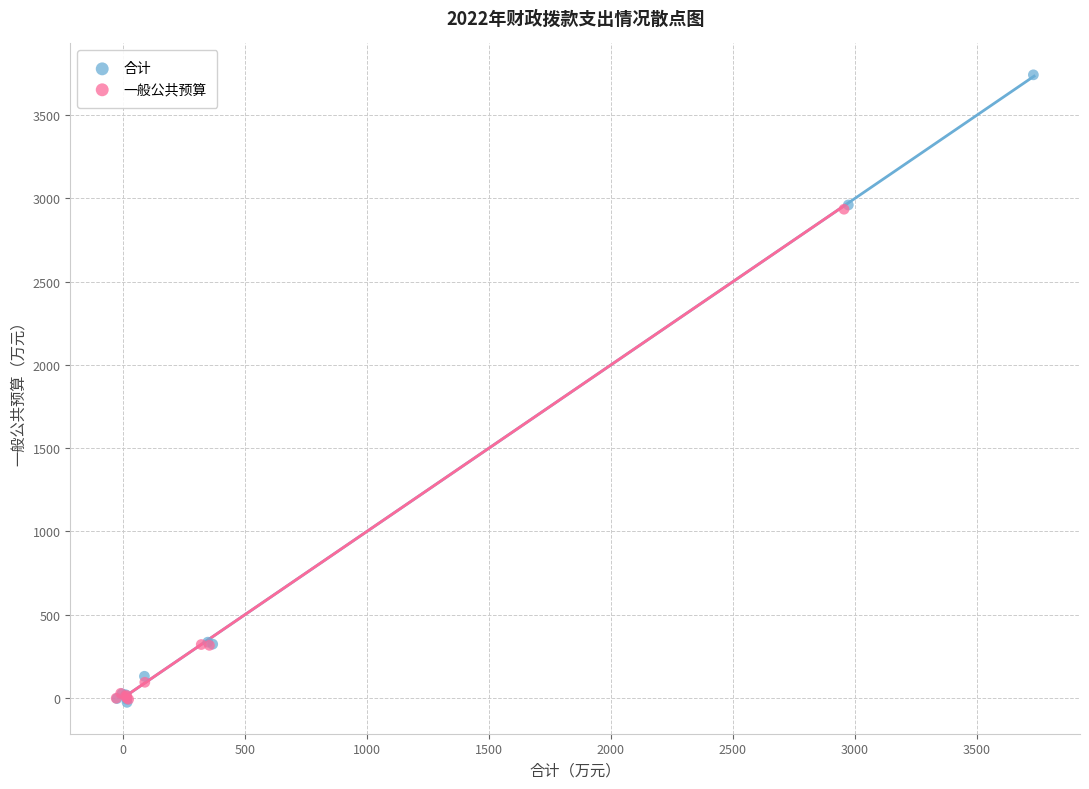

Which series reaches the maximum Y coordinate?

合计